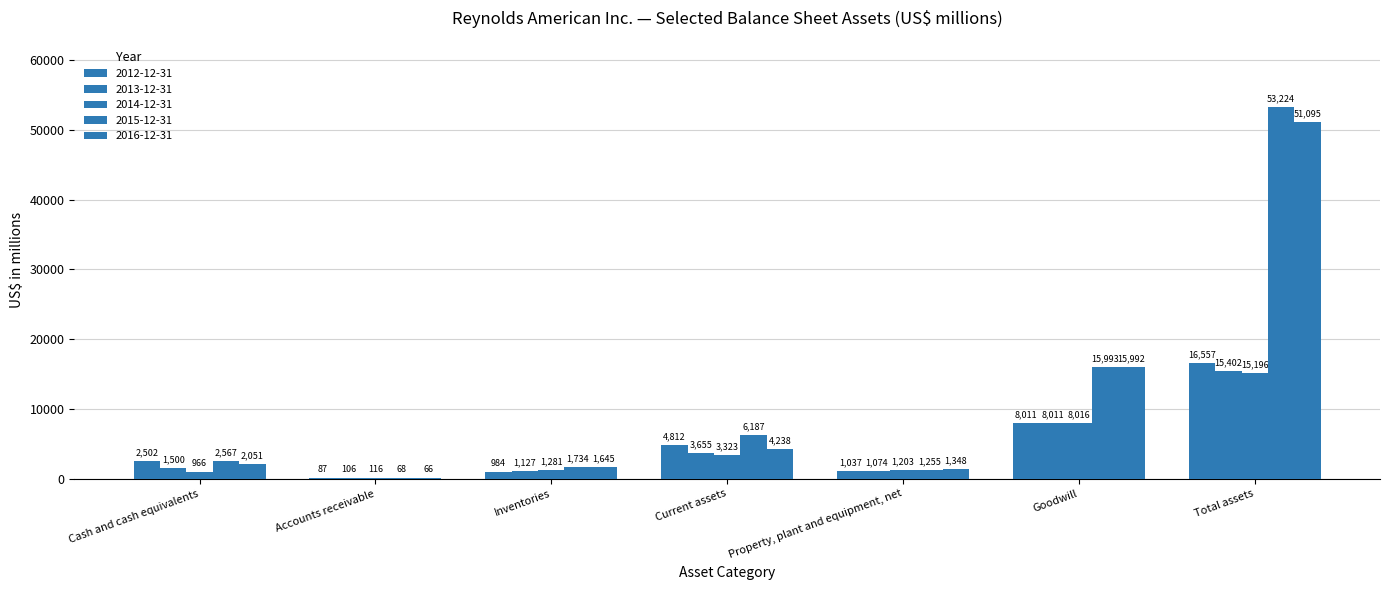

At which category is the sum across all series the highest?

Total assets